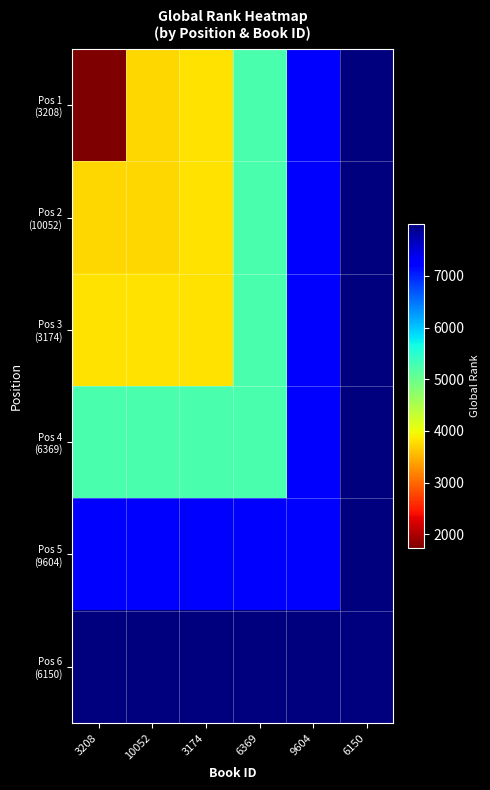

At how many categories does at least one series exceed 2626?

6